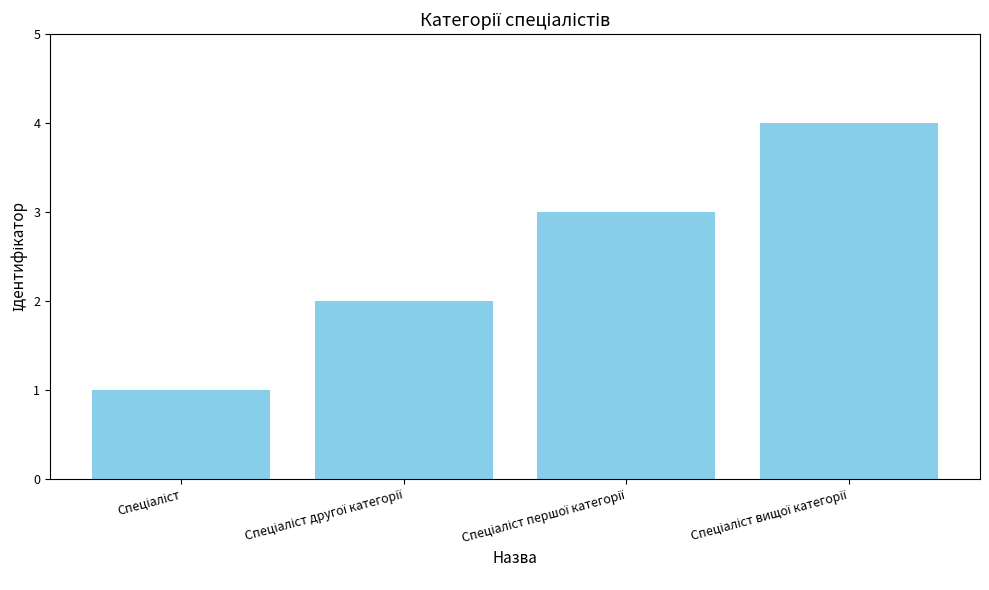

What is the difference between the maximum and minimum values?

3